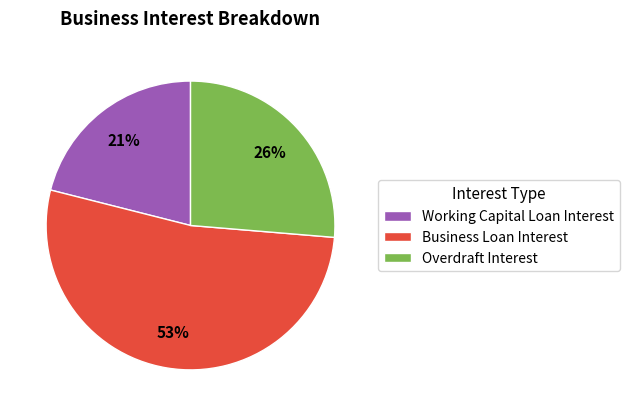

To the nearest percent, what percentage of the pie is Working Capital Loan Interest?

21%